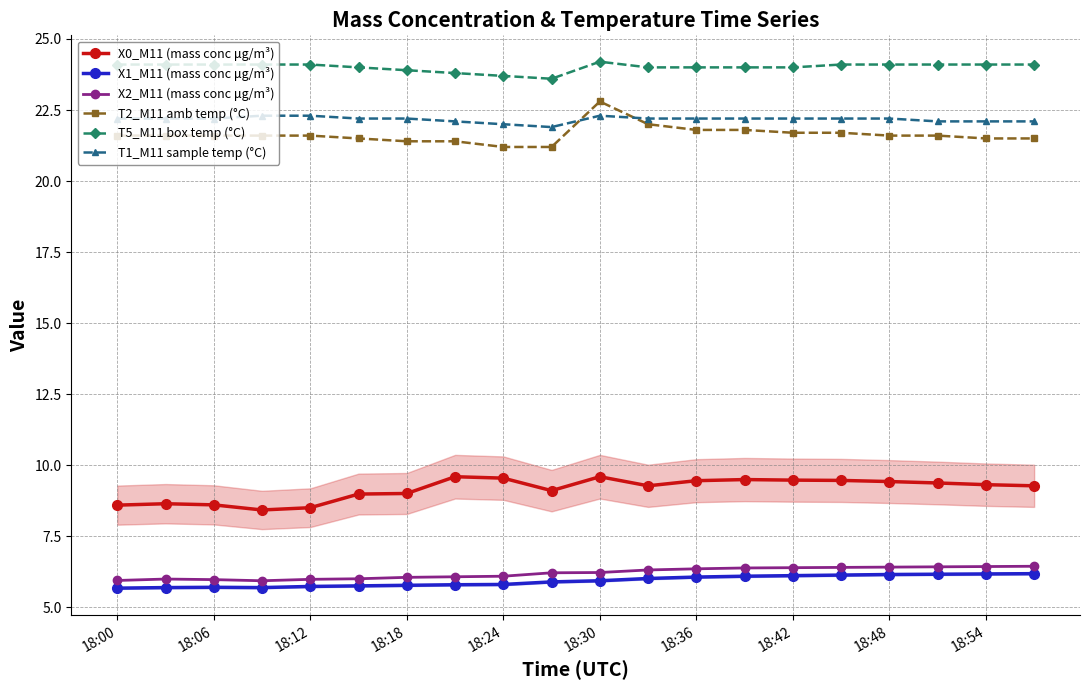

The T2_M11 amb temp (°C) series shows 21.6 at 18:12. True or false?

True